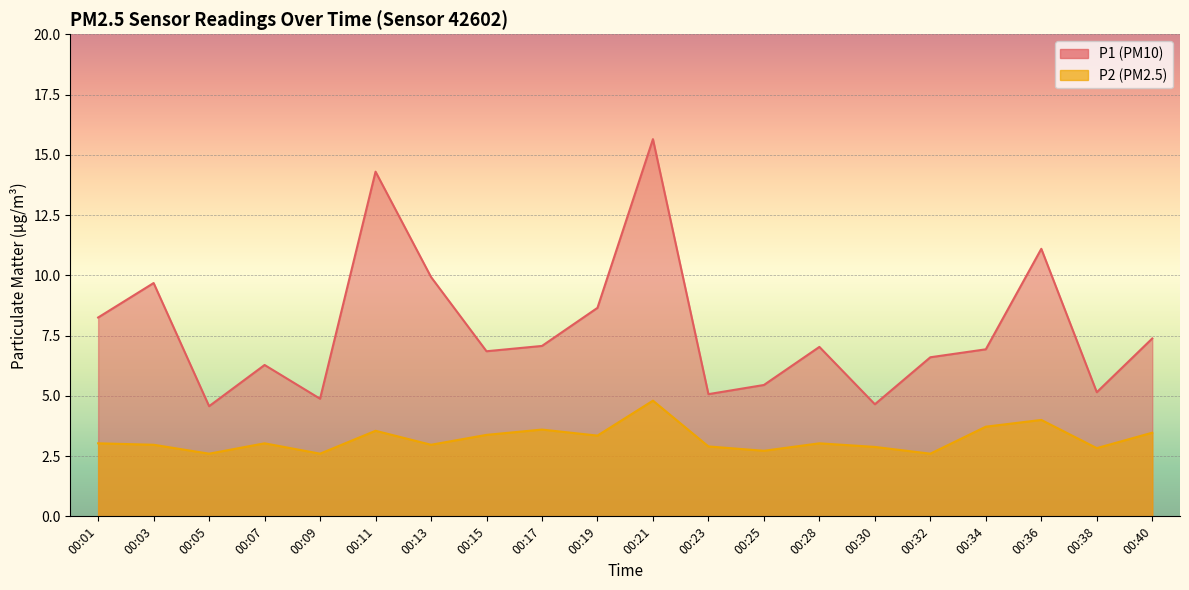

At which label does P2 first exceed 3?

00:01